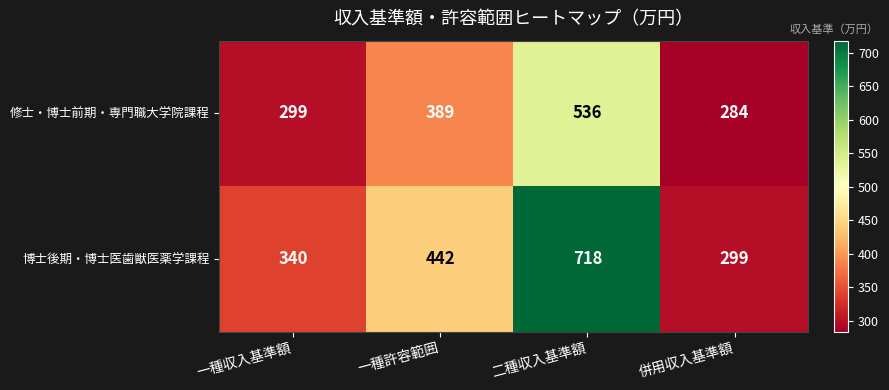

Reading left to right, extract all data points from this chart.

修士・博士前期・専門職大学院課程: 一種収入基準額=299	一種許容範囲=389	二種収入基準額=536	併用収入基準額=284
博士後期・博士医歯獣医薬学課程: 一種収入基準額=340	一種許容範囲=442	二種収入基準額=718	併用収入基準額=299